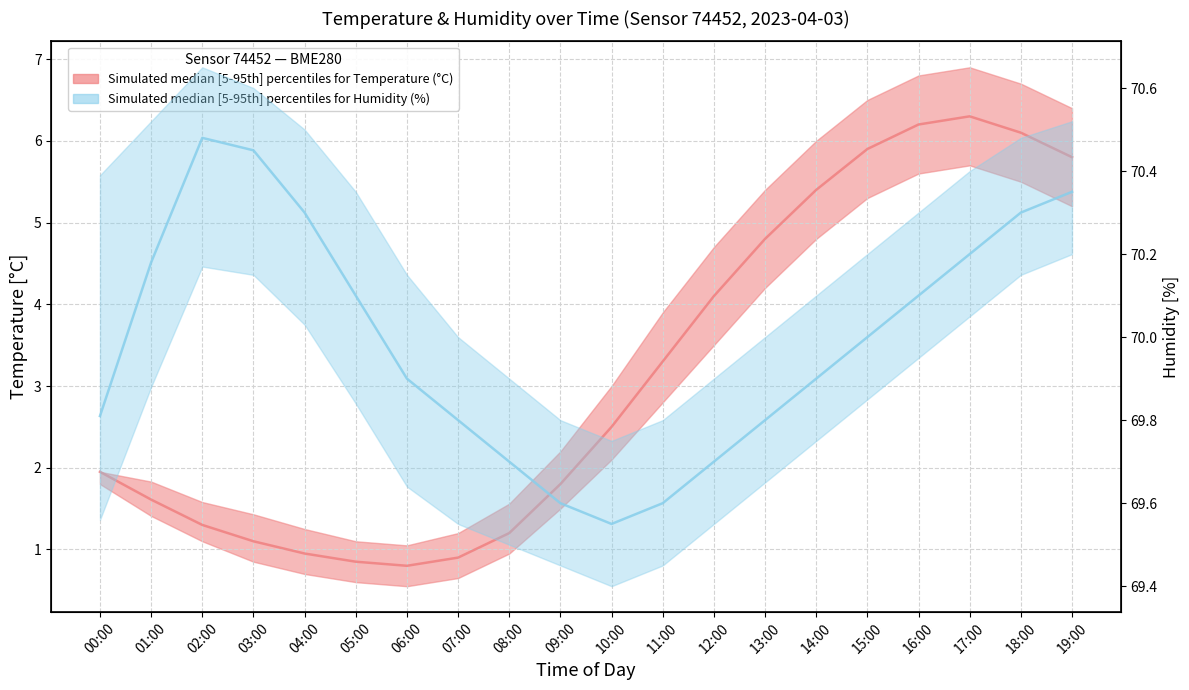

What is the value of the Temperature median (°C) point at the 8th from the left?

0.9